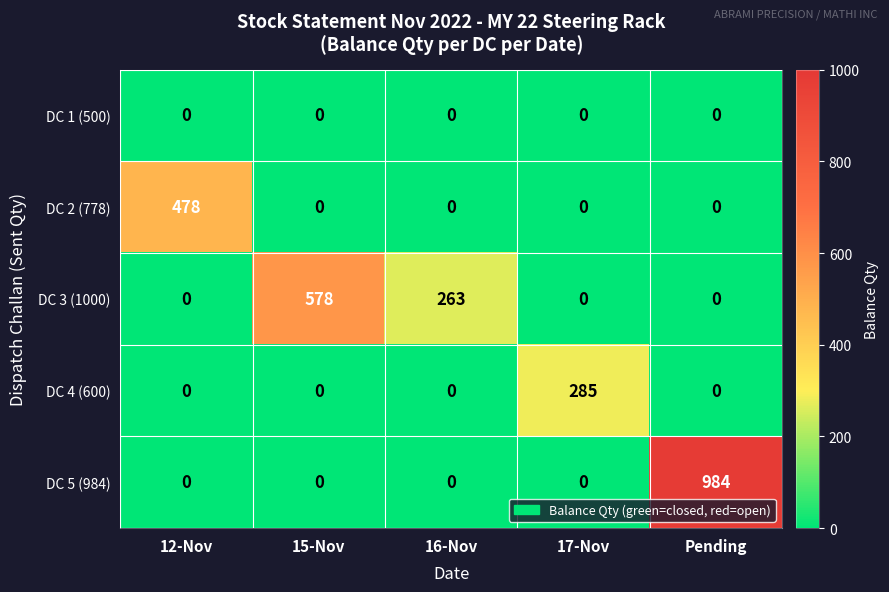

Is it true that DC 5 (984) equals 339 at 15-Nov?

False